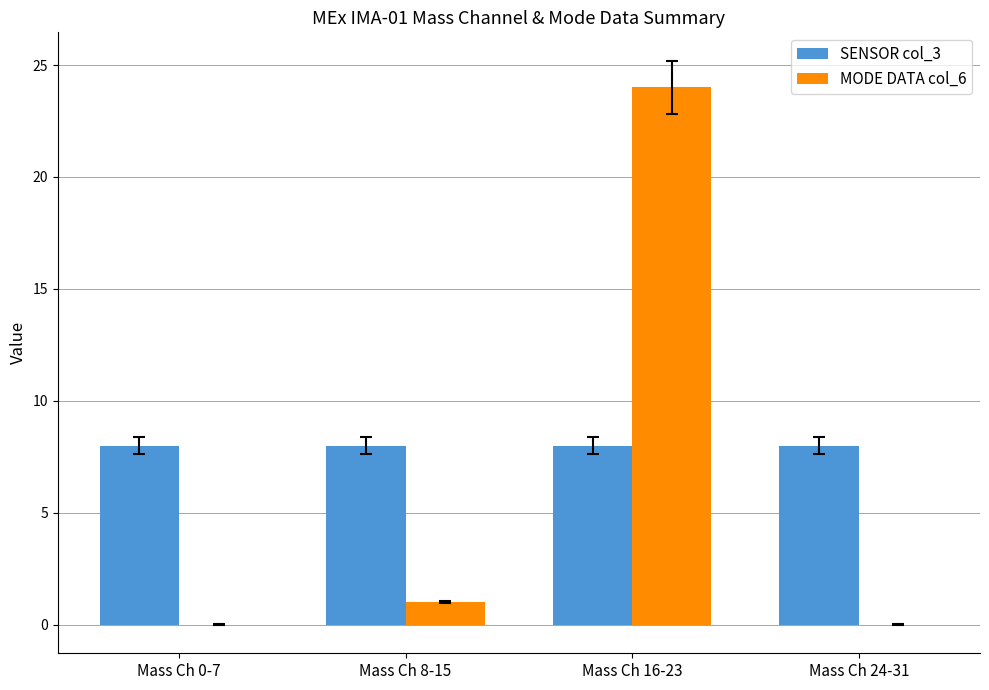

Is the value of SENSOR col_3 at Mass Ch 8-15 greater than the value of MODE DATA col_6 at Mass Ch 0-7?

Yes